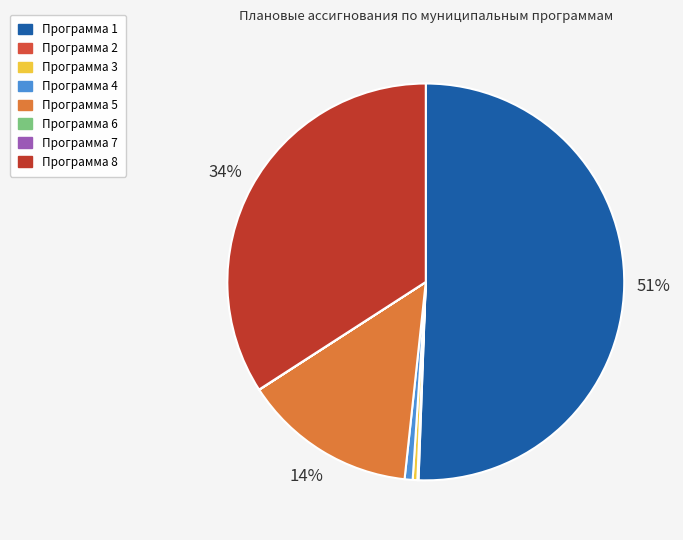

How many segments does this pie chart have?

8